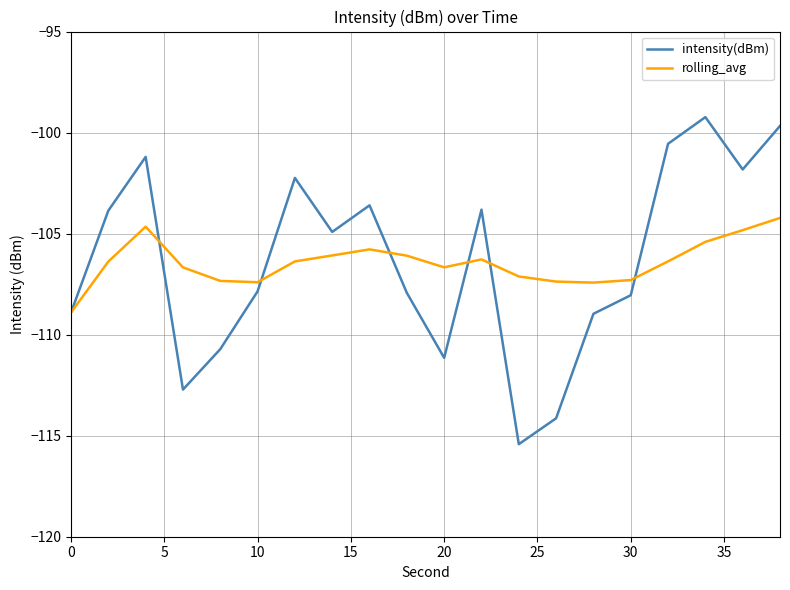

Which series has the largest range (max minus min)?

intensity(dBm)